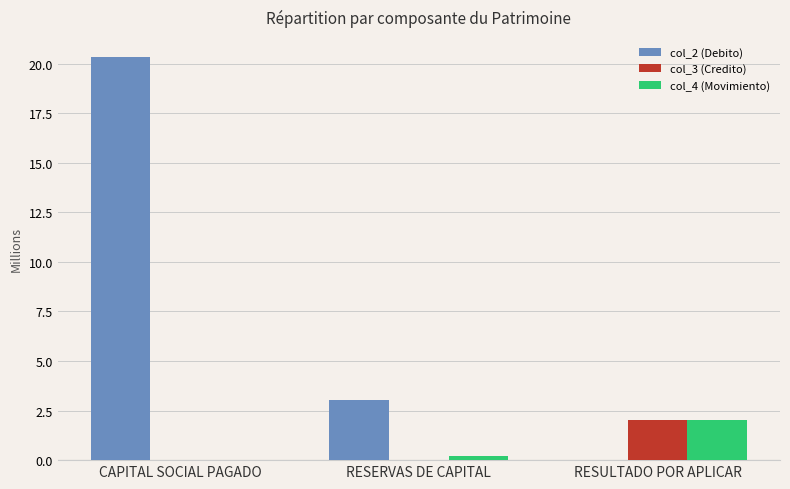

What is the total value across all series at CAPITAL SOCIAL PAGADO?

20.3